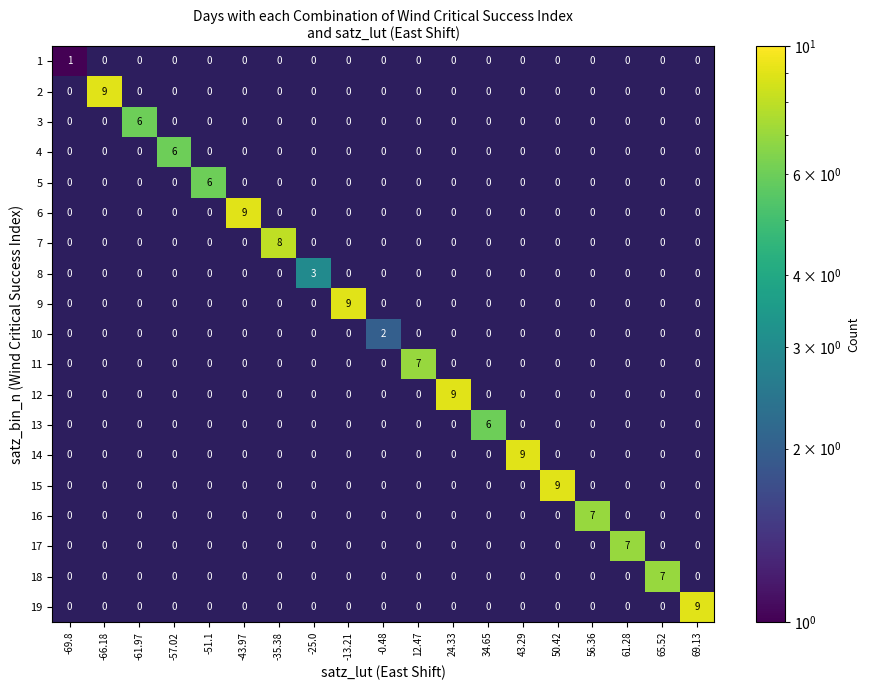

What is the total value across all series at 69.13?

9